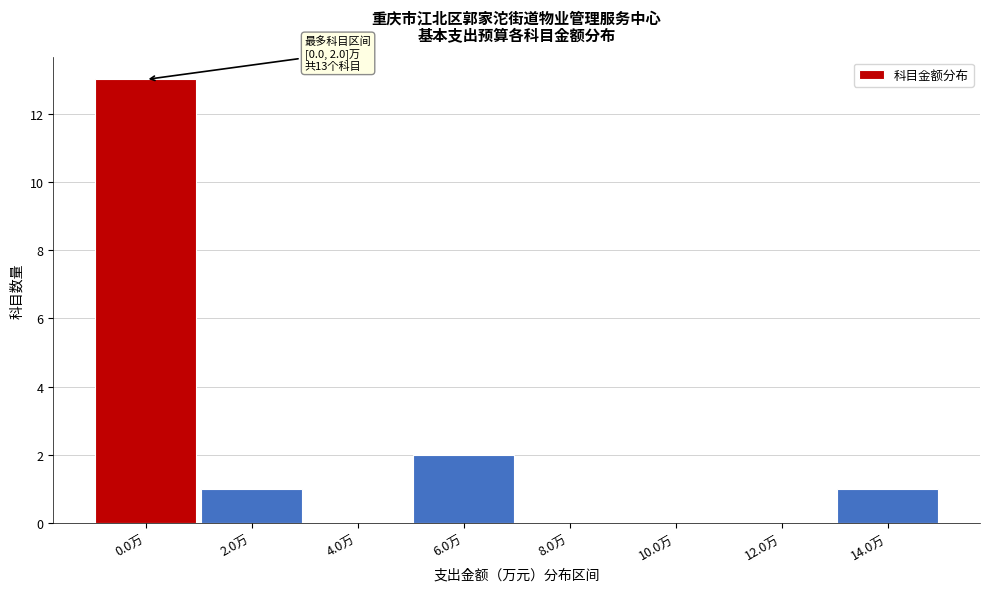

Reading right to left, list all the values displayed in this chart.

14.0万=1	12.0万=0	10.0万=0	8.0万=0	6.0万=2	4.0万=0	2.0万=1	0.0万=13